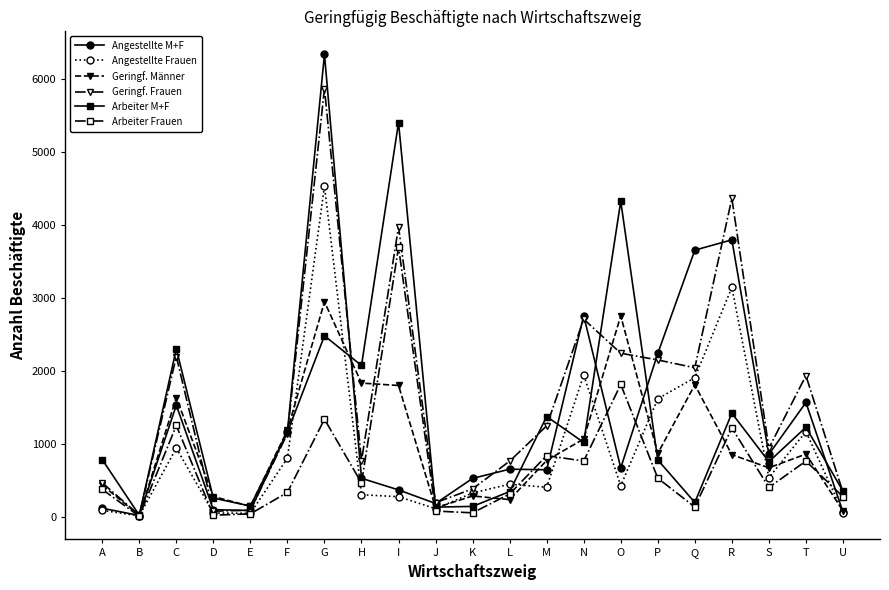

At which category is the sum across all series the highest?

G